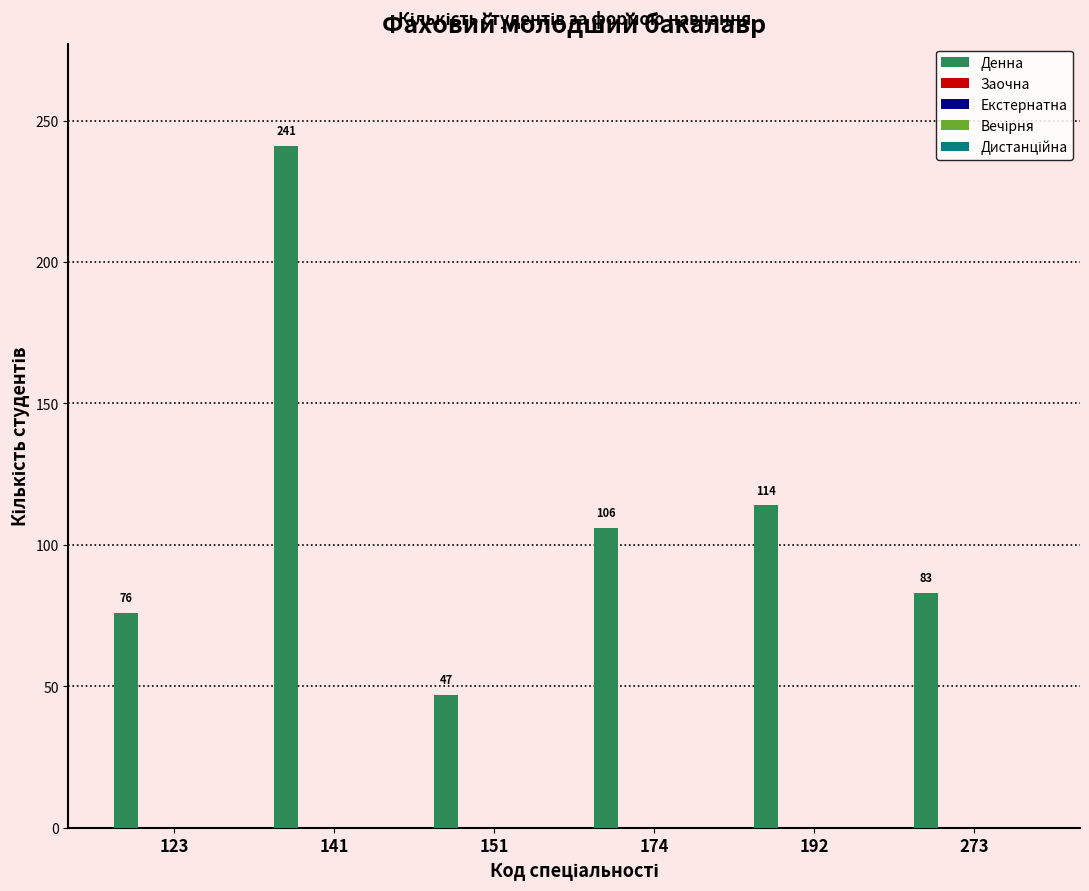

What is the value of the 3rd bar from the left?

47